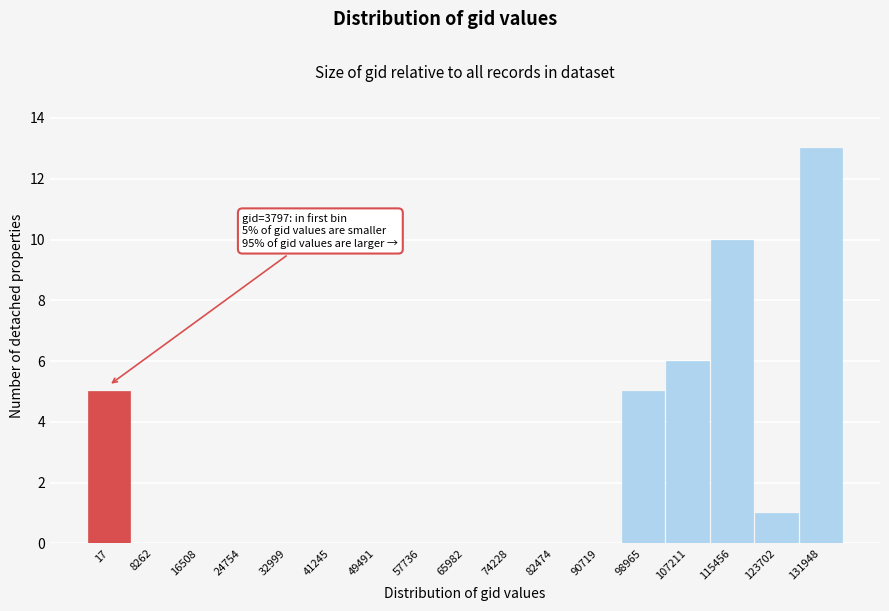

Reading left to right, list all the values displayed in this chart.

17=5	8262=0	16508=0	24754=0	32999=0	41245=0	49491=0	57736=0	65982=0	74228=0	82474=0	90719=0	98965=5	107211=6	115456=10	123702=1	131948=13